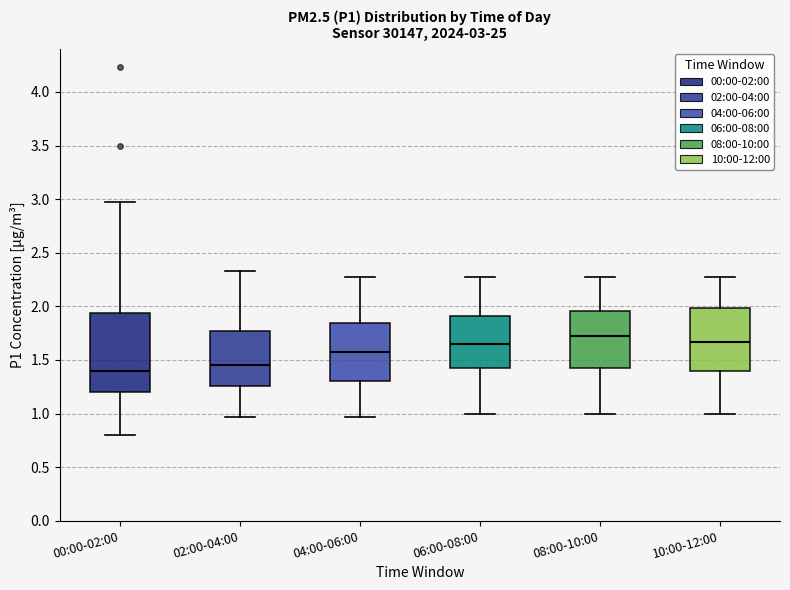

Which box is the tallest, from its lower edge to its upper edge?

00:00-02:00